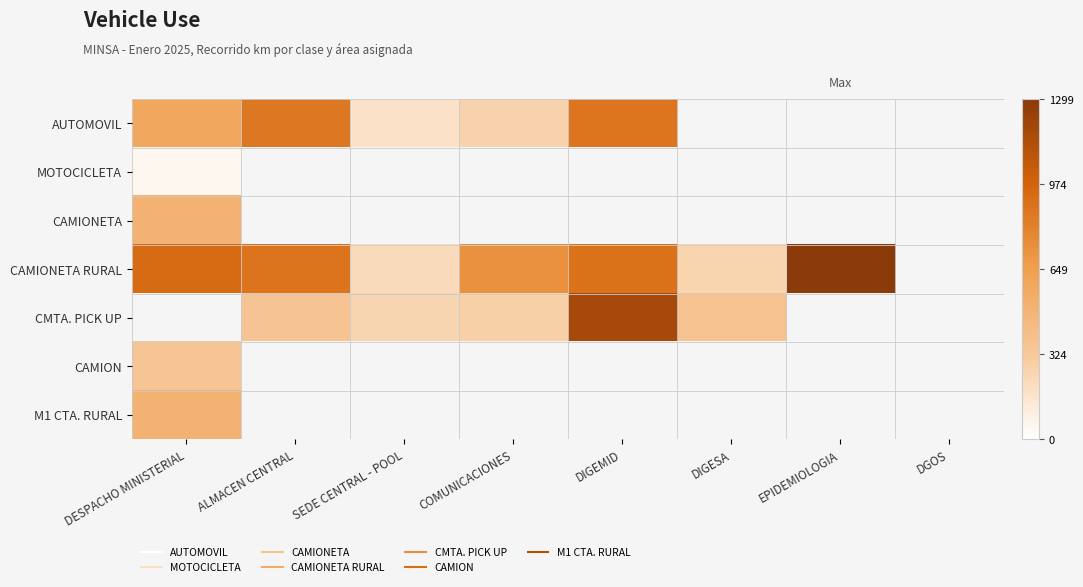

Is it true that AUTOMOVIL equals 359.6 at DESPACHO MINISTERIAL?

False